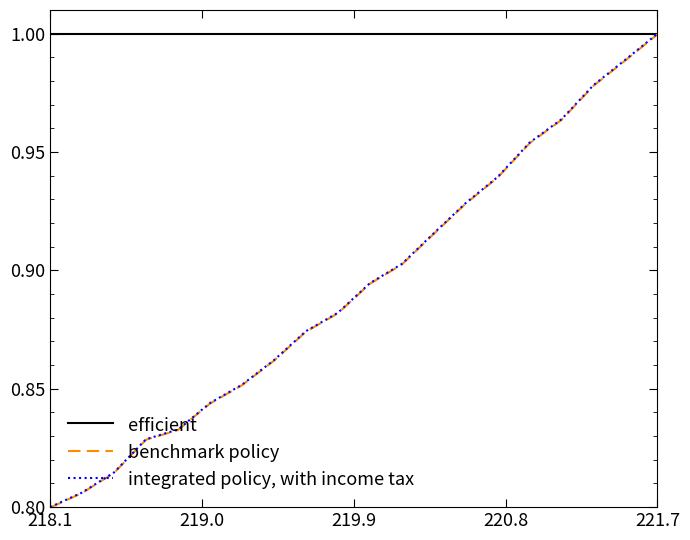

Which series has the largest range (max minus min)?

integrated policy, with income tax